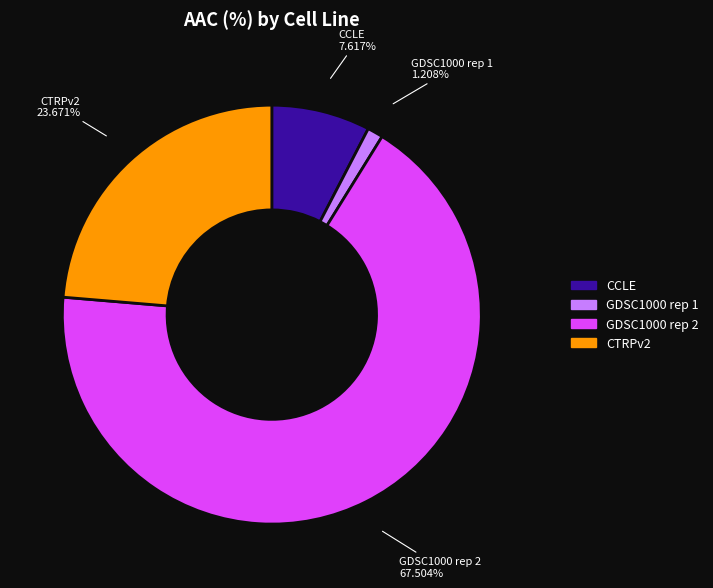

Which has a higher value, GDSC1000 rep 2 or CCLE?

GDSC1000 rep 2